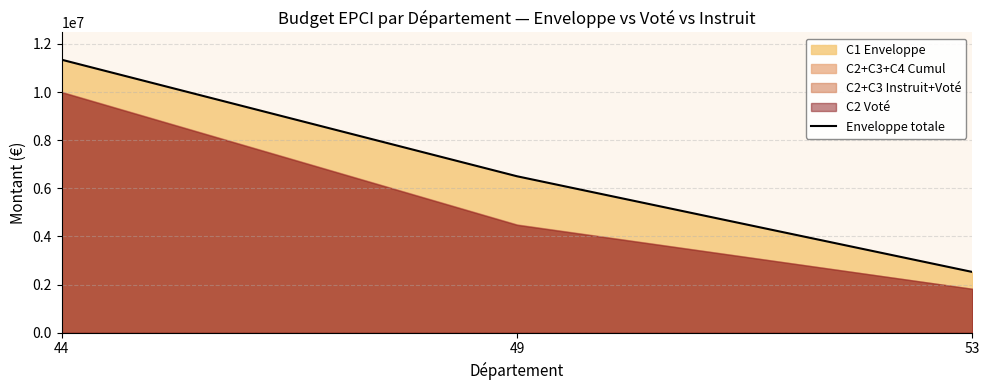

Reading right to left, what are all the values shown in this chart?

2522158	6499062	11342369